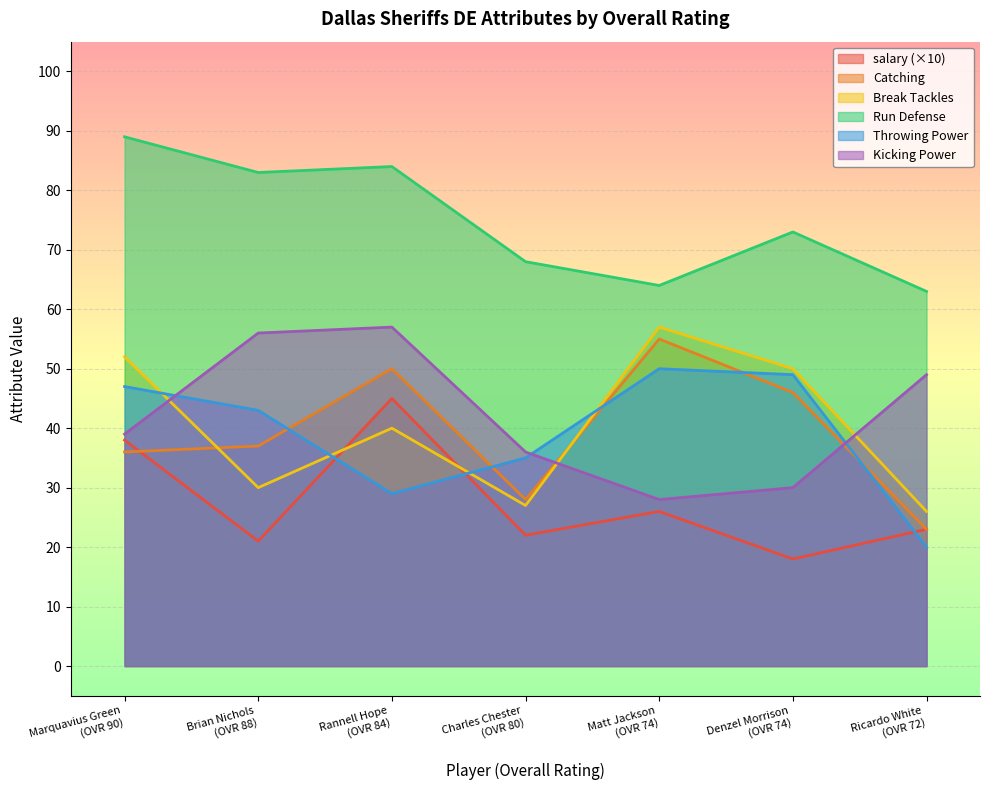

How many interior local valleys does the break_tackles series have?

2